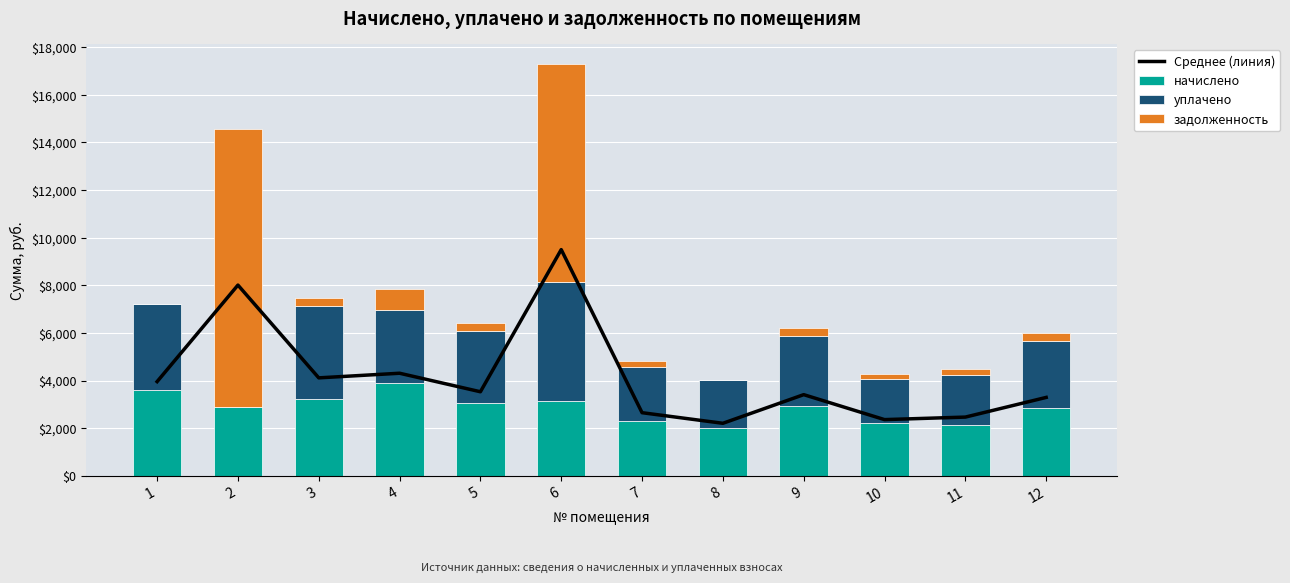

What is the difference between the maximum and second lowest values in the задолженность series?

11673.9